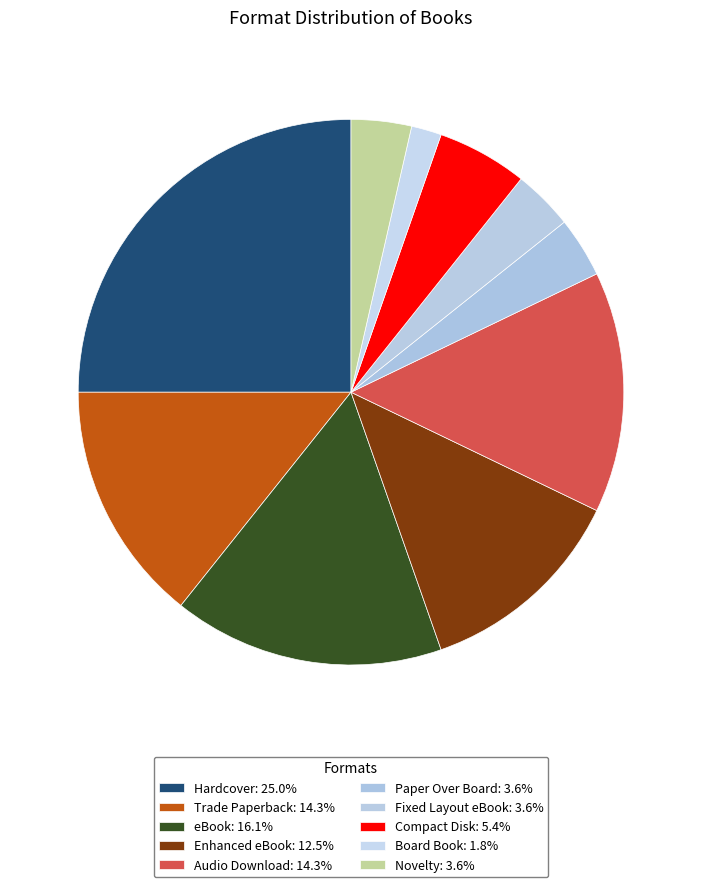

Which category has the smallest portion of the pie?

Board Book